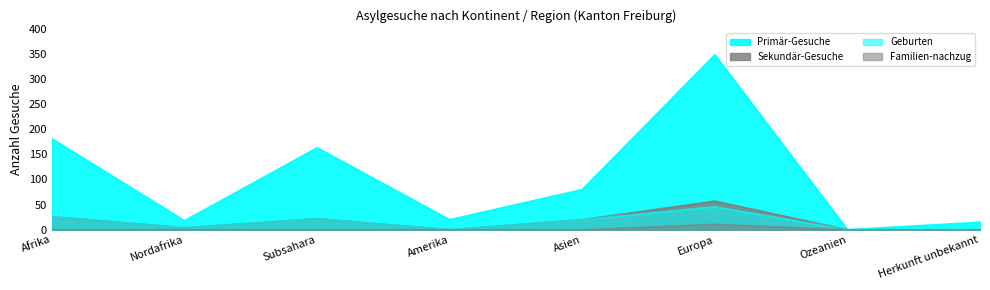

How many data points in Primär-Gesuche are above 80?

3